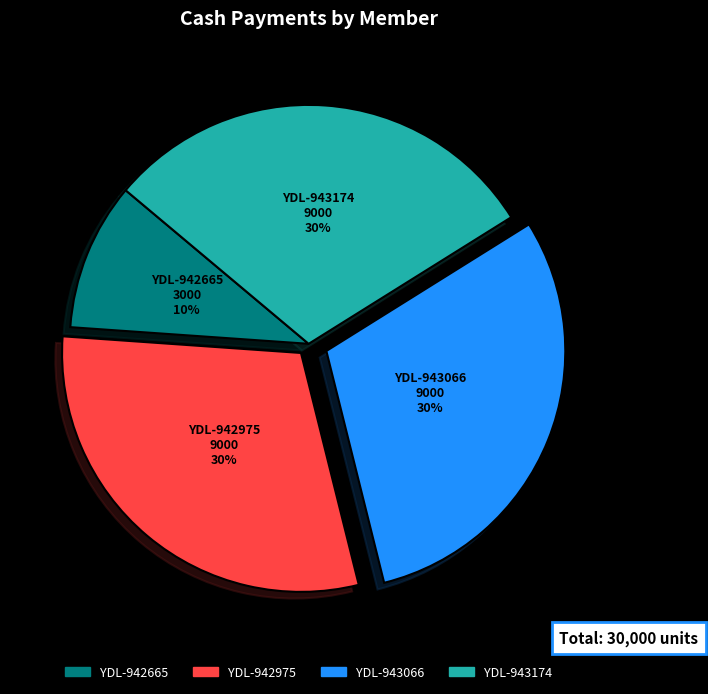

To the nearest percent, what is the difference between the YDL-942665 and YDL-943174 slice percentages?

20%